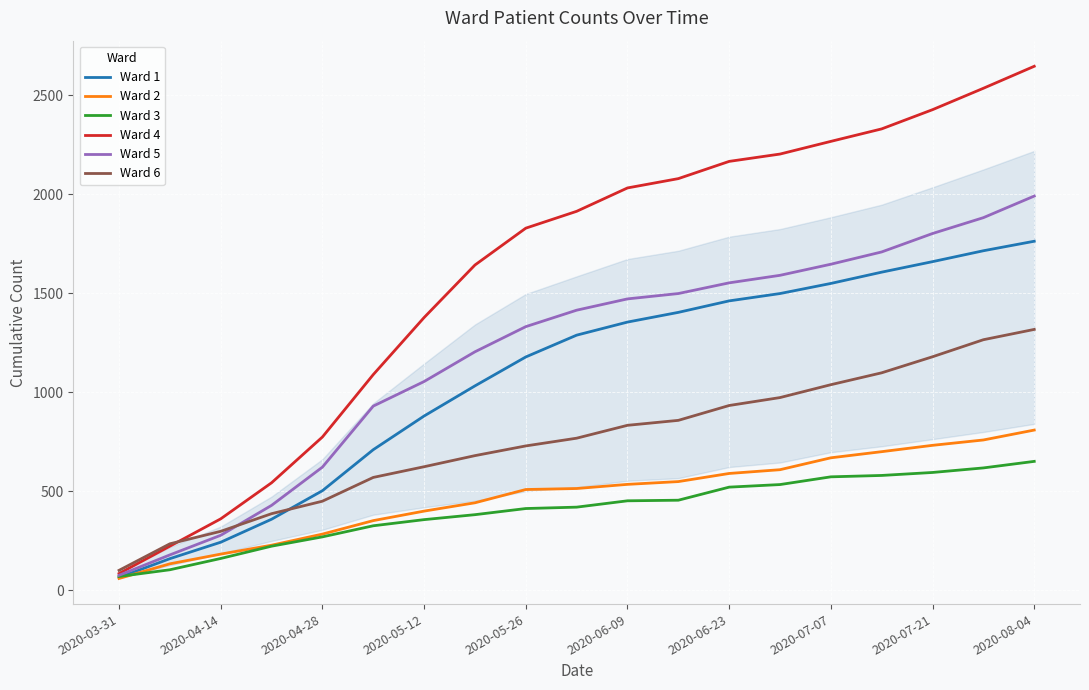

True or false: Ward 4 has more than 0 points higher than both neighbors.

False